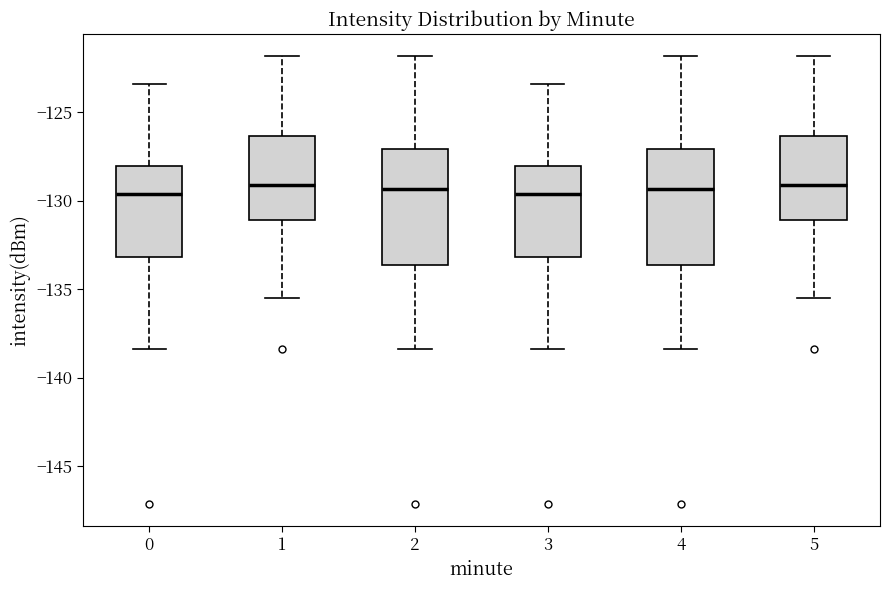

Where does the upper whisker of the box at x = 2 end on the y-axis? The values are not printed on the chart, so give them approximately, as read against the axis.

-122.0